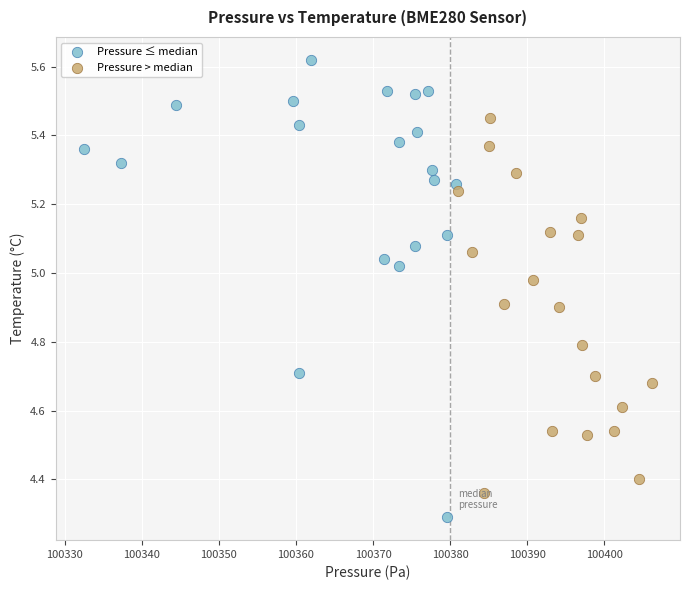

Which series reaches the minimum Y coordinate?

Pressure ≤ median